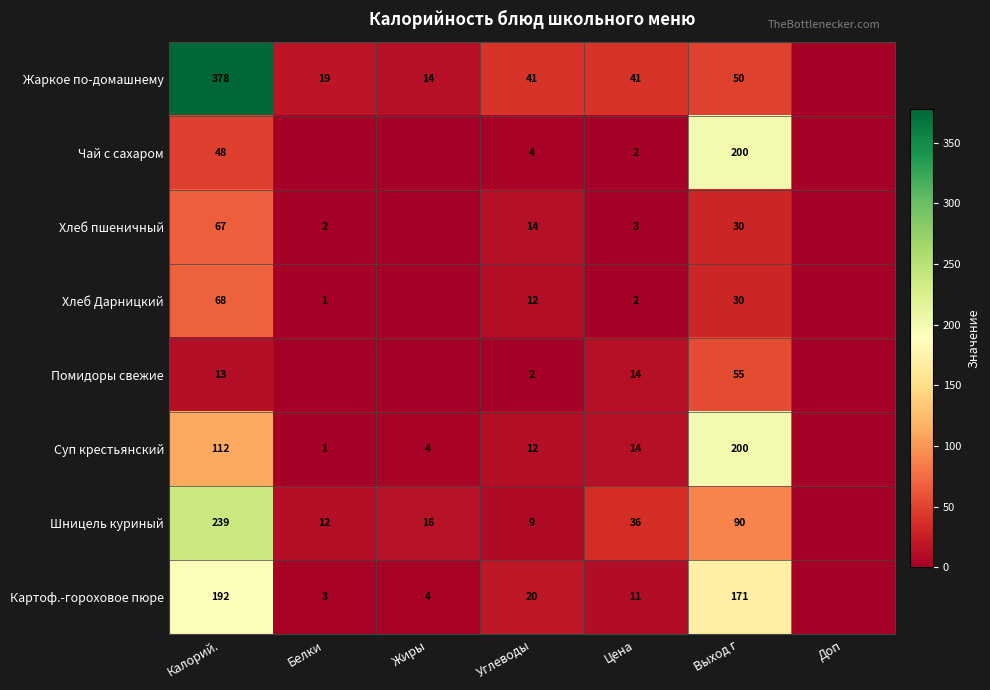

What is the sum of the Шницель куриный values at Жиры and Углеводы?

25